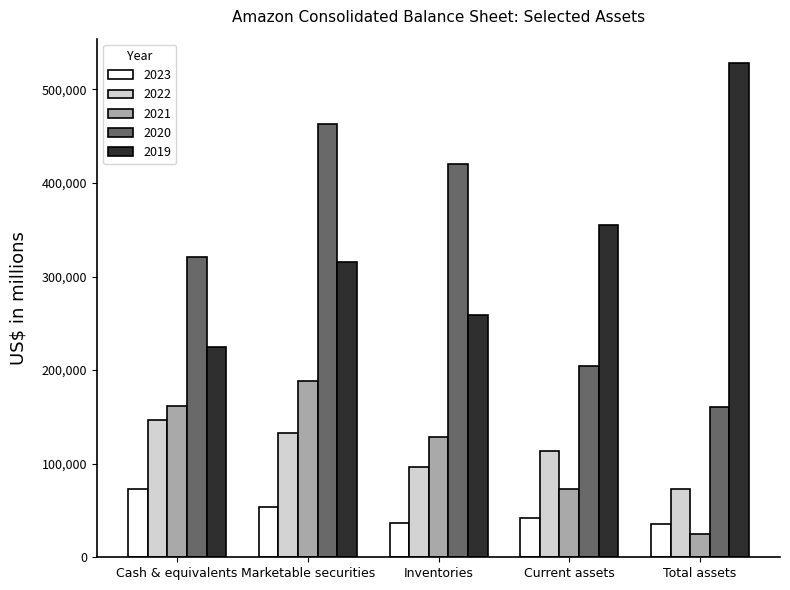

At how many categories does at least one series exceed 298764?

5